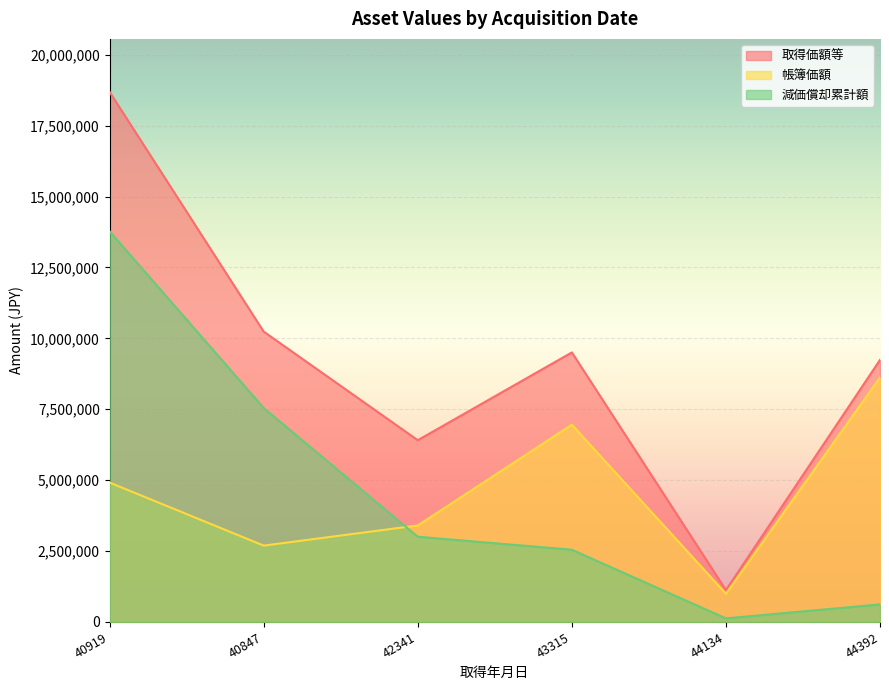

What is the label of the 2nd point from the left?

40847